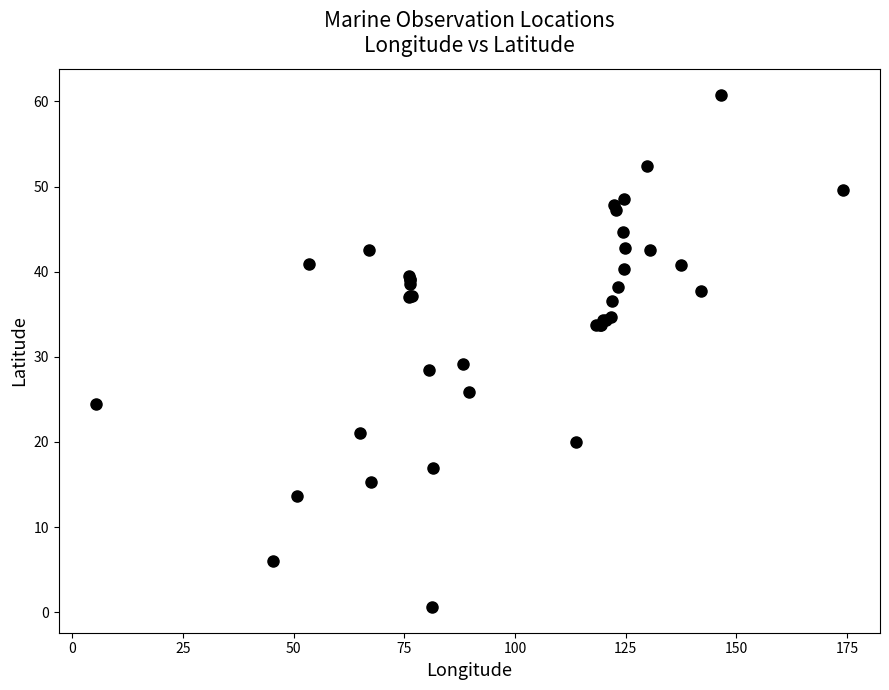

What Y value in the scatter plot is closest to 30?

29.2